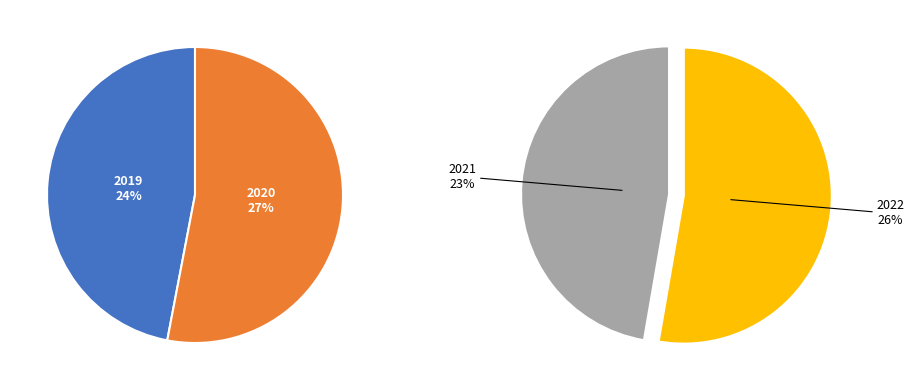

Rank the categories by value from highest to lowest.

2020, 2022, 2019, 2021